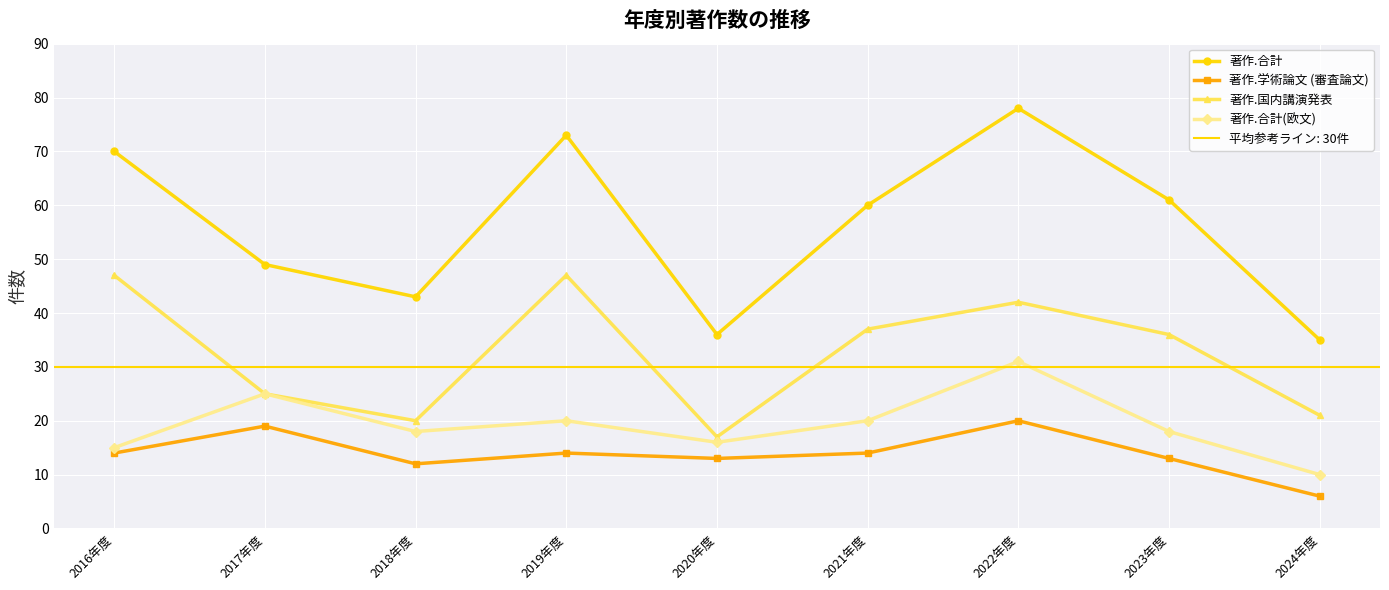

What is the average value of the 著作.学術論文 (審査論文) series?

14